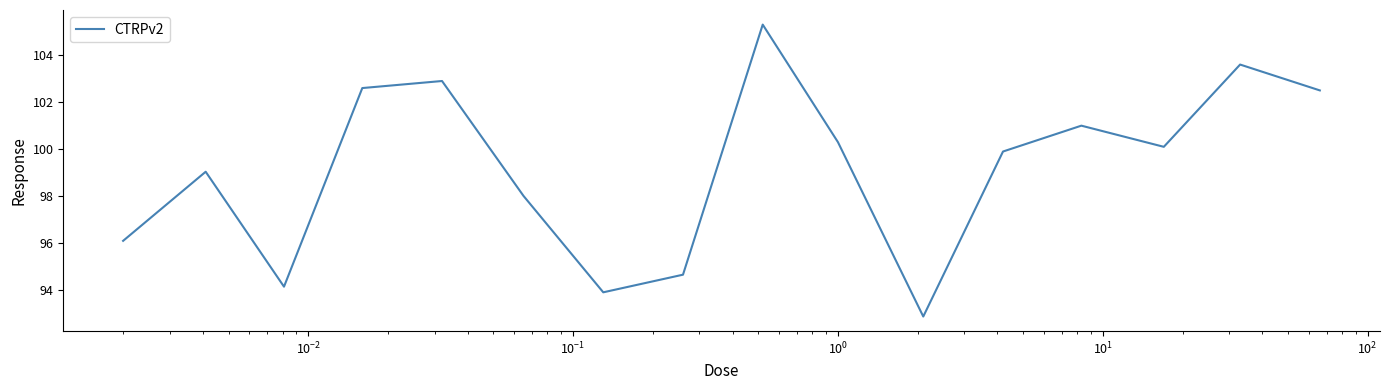

What is the minimum value shown in the chart?

92.9